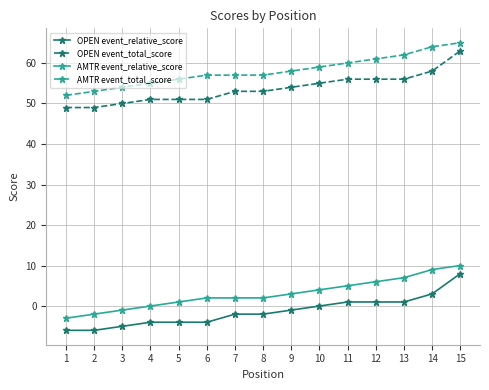

True or false: AMTR event_relative_score and AMTR event_total_score intersect in this chart.

False